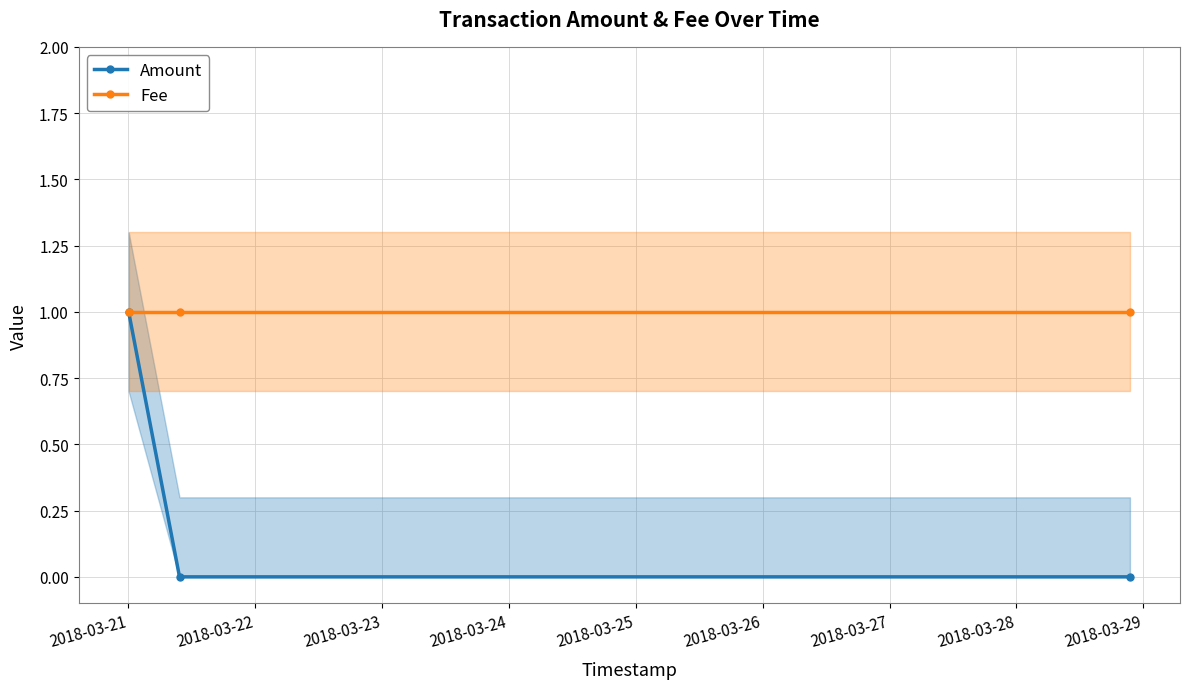

What is the value of the Fee point at the 2nd from the left?

1